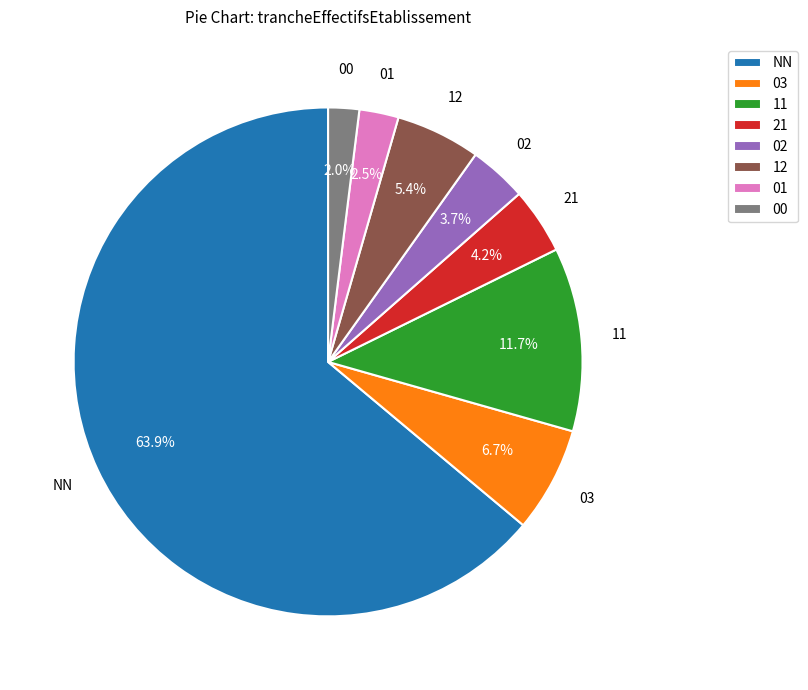

To the nearest percent, what is the combined percentage of 00 and 01?

4%